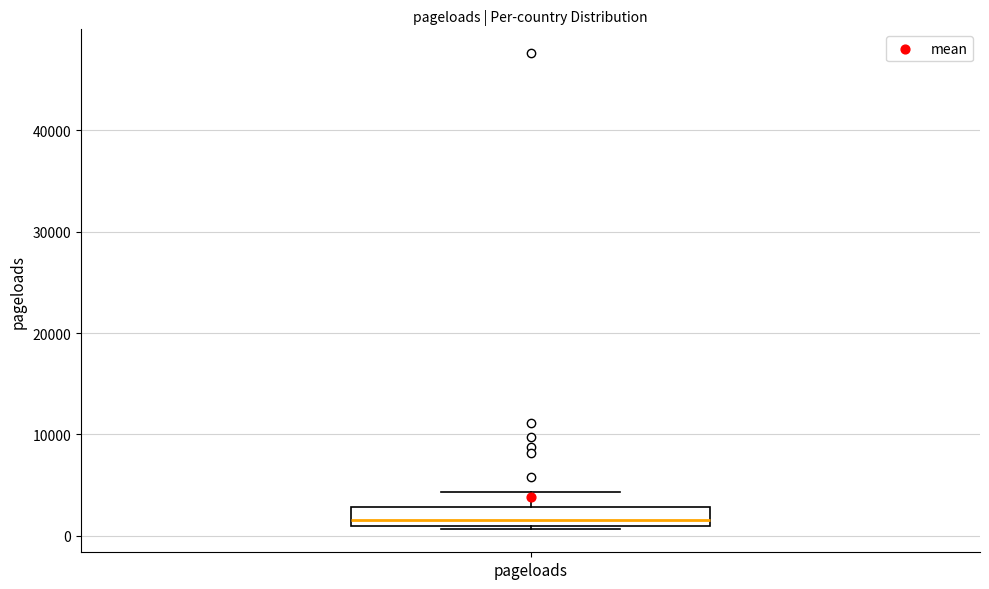

Read this box plot against the y-axis: the position of the median line, the range covered by the box, and the ends of both whiskers. The values are not printed on the chart, so give them approximately, as read against the axis.

median 2000, box 1000 to 3000, whiskers 1000 to 4000